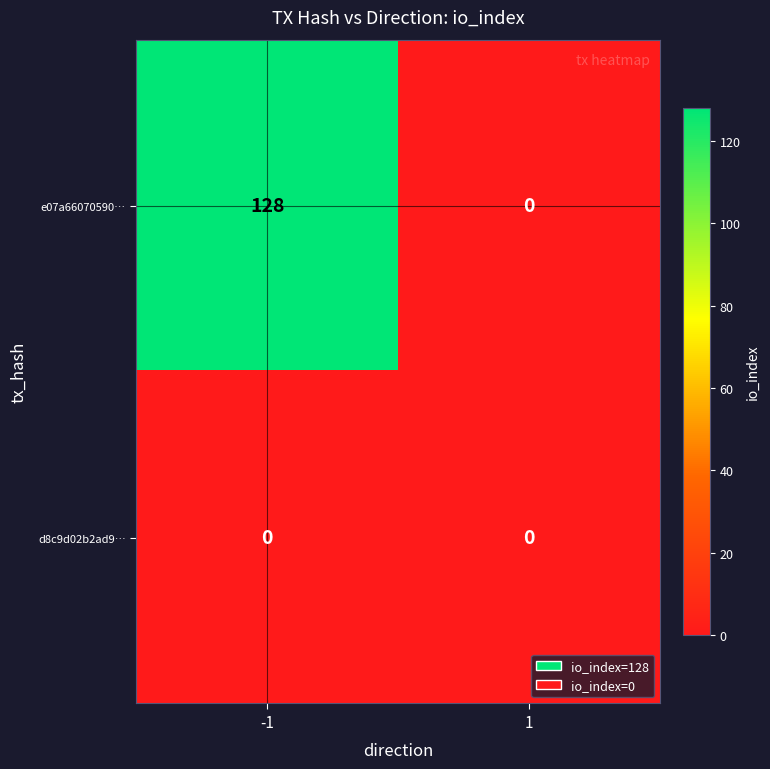

Rank the series by their average value, from highest to lowest.

e07a66070590…, d8c9d02b2ad9…